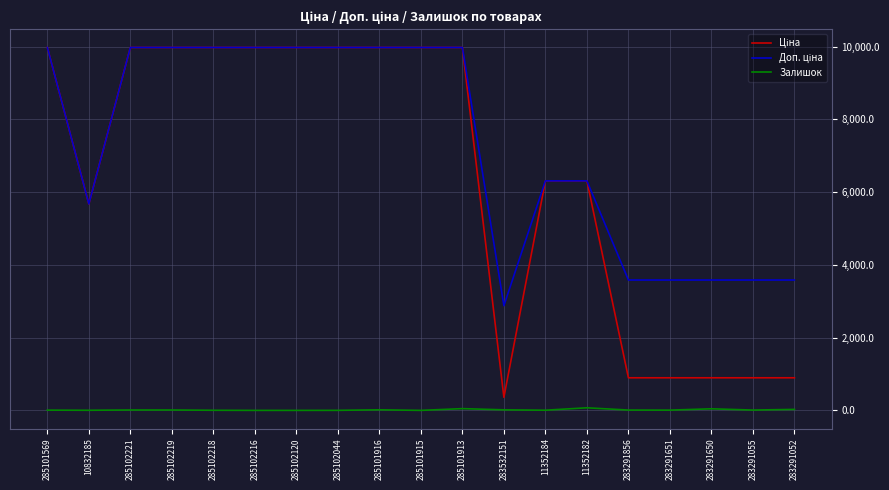

Does the chart display data point markers on the line(s)?

No